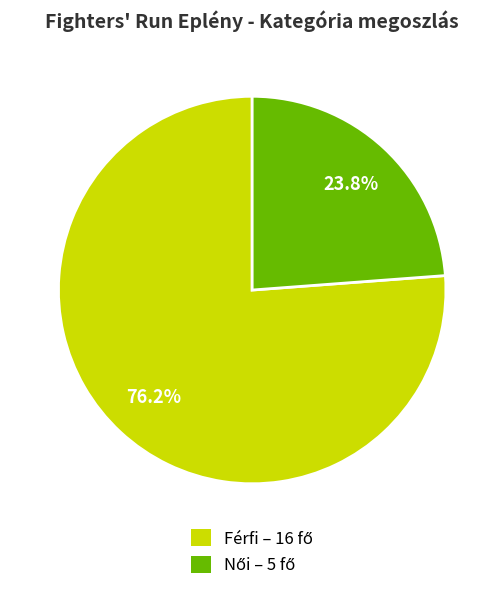

Is there any slice that represents more than half of the pie?

Yes